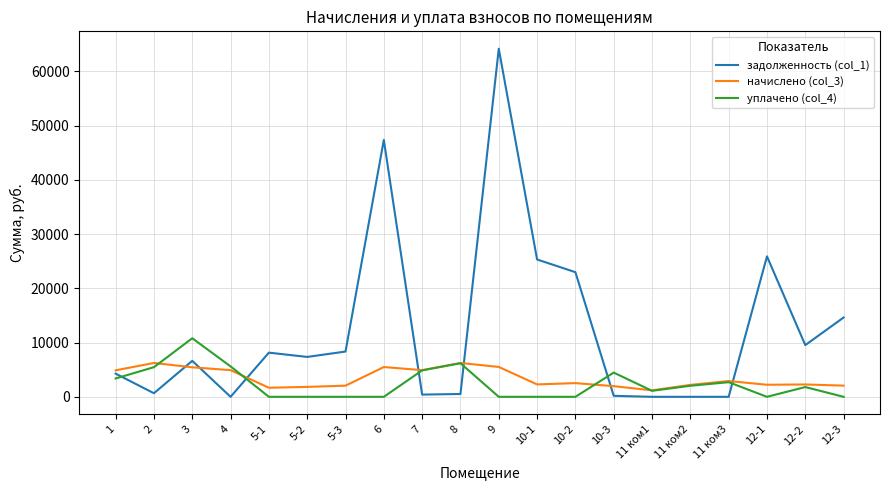

Which series has the largest total across all categories?

задолженность (col_1)